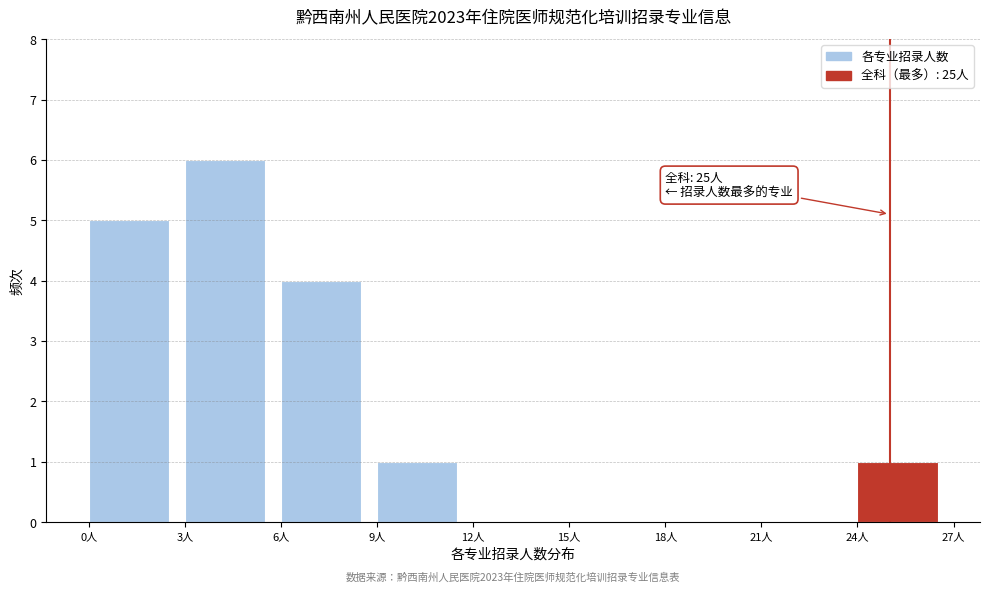

Over which range of the x-axis is the bar tallest?

3 to 6